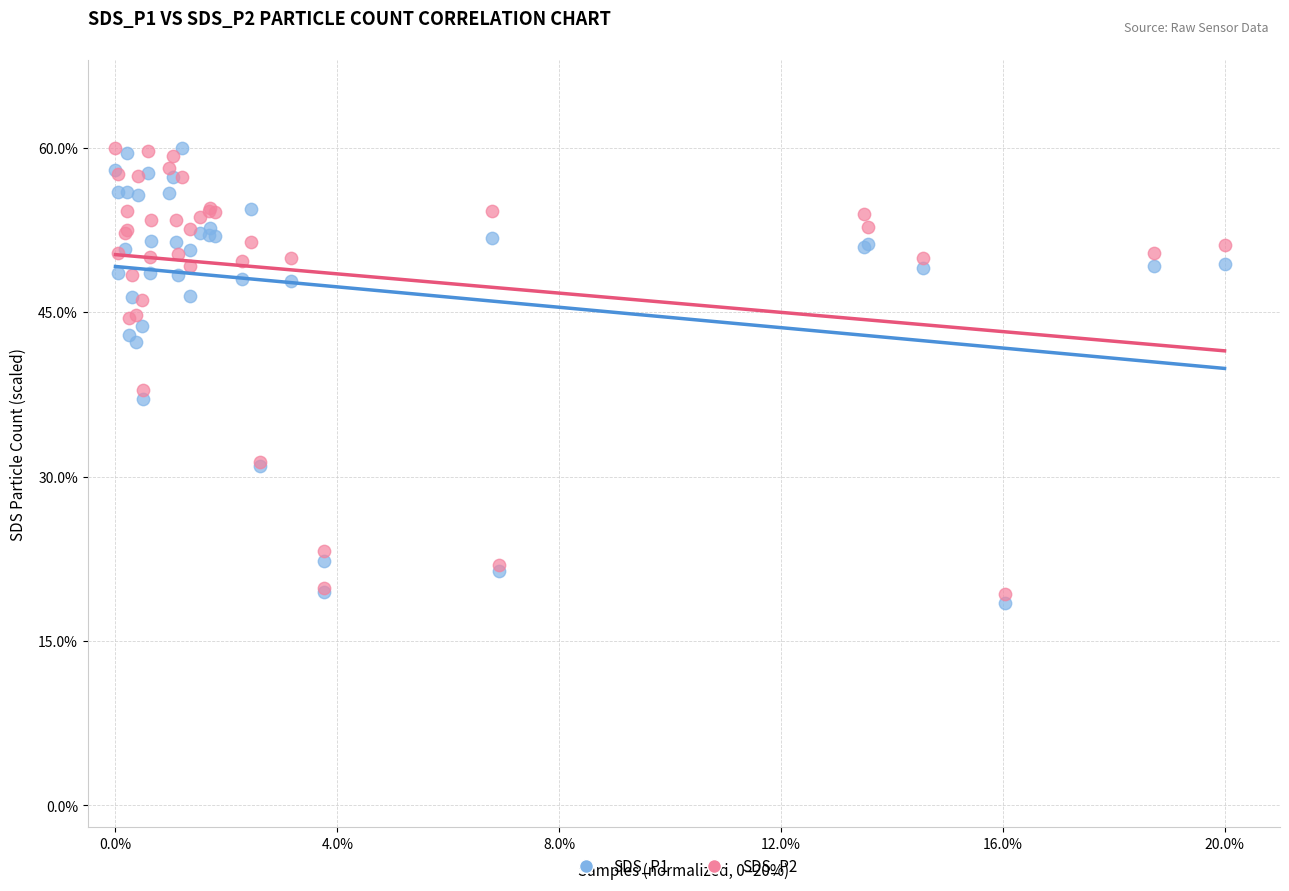

Across all series, what Y value is closest to 39?

37.9